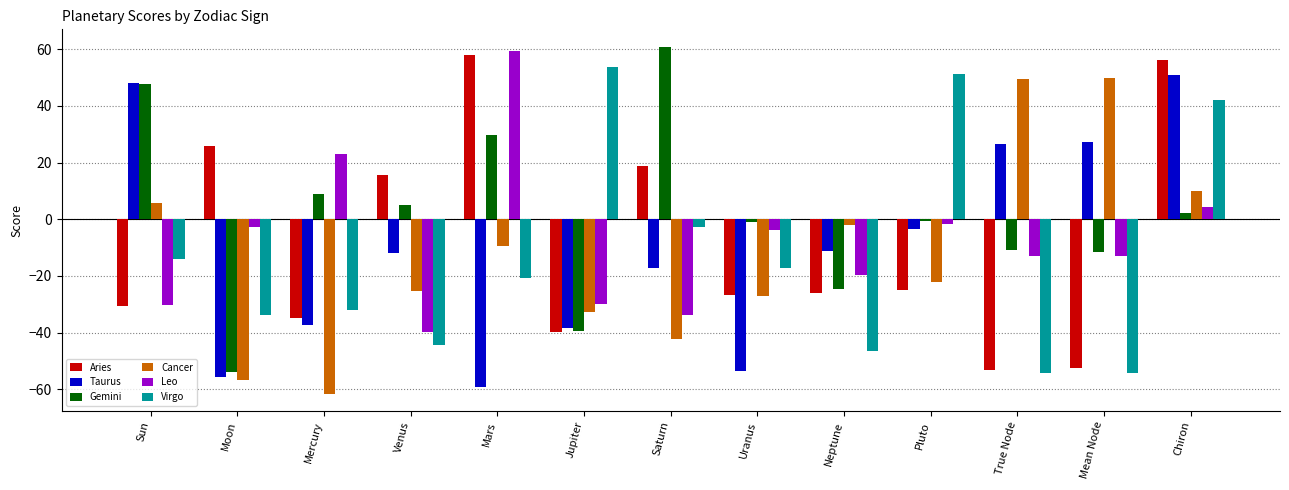

What is the difference between the highest and lowest values at Mars?

118.5